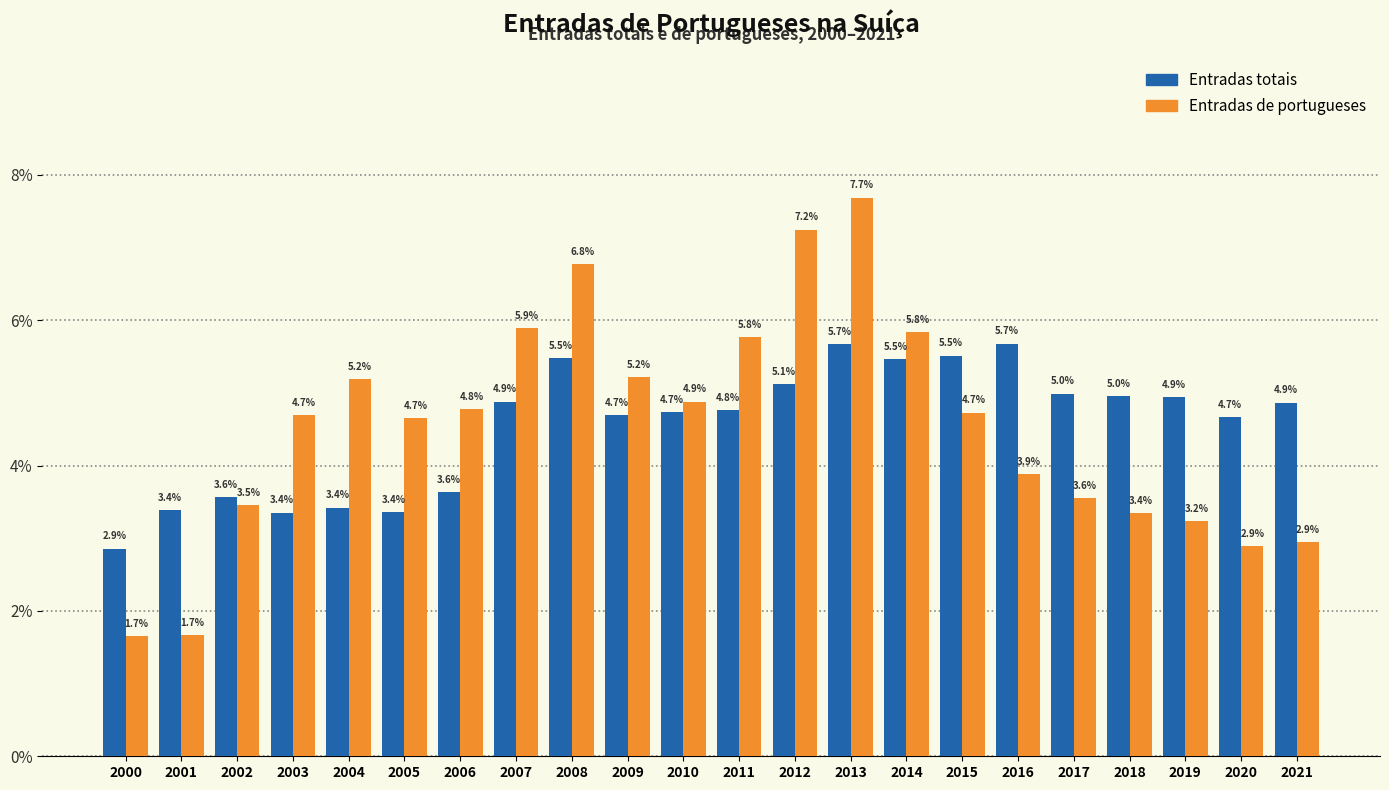

Reading left to right, list all the values displayed in this chart.

Entradas totais: 2000=2.9	2001=3.4	2002=3.6	2003=3.4	2004=3.4	2005=3.4	2006=3.6	2007=4.9	2008=5.5	2009=4.7	2010=4.7	2011=4.8	2012=5.1	2013=5.7	2014=5.5	2015=5.5	2016=5.7	2017=5.0	2018=5.0	2019=4.9	2020=4.7	2021=4.9
Entradas de portugueses: 2000=1.7	2001=1.7	2002=3.5	2003=4.7	2004=5.2	2005=4.7	2006=4.8	2007=5.9	2008=6.8	2009=5.2	2010=4.9	2011=5.8	2012=7.2	2013=7.7	2014=5.8	2015=4.7	2016=3.9	2017=3.6	2018=3.4	2019=3.2	2020=2.9	2021=2.9